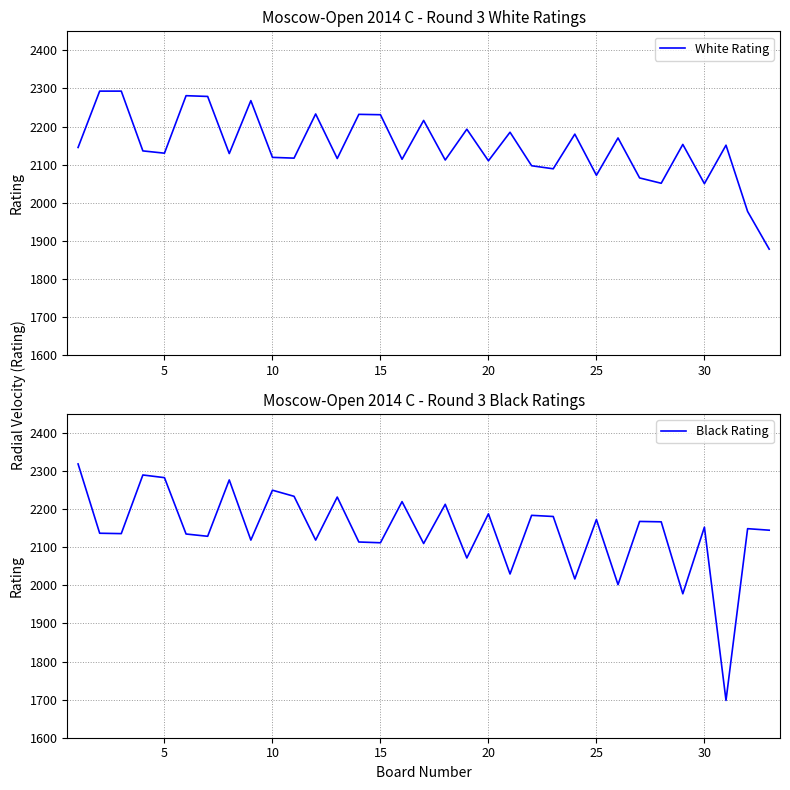

Rank the series by their maximum value, from highest to lowest.

Black Rating, White Rating